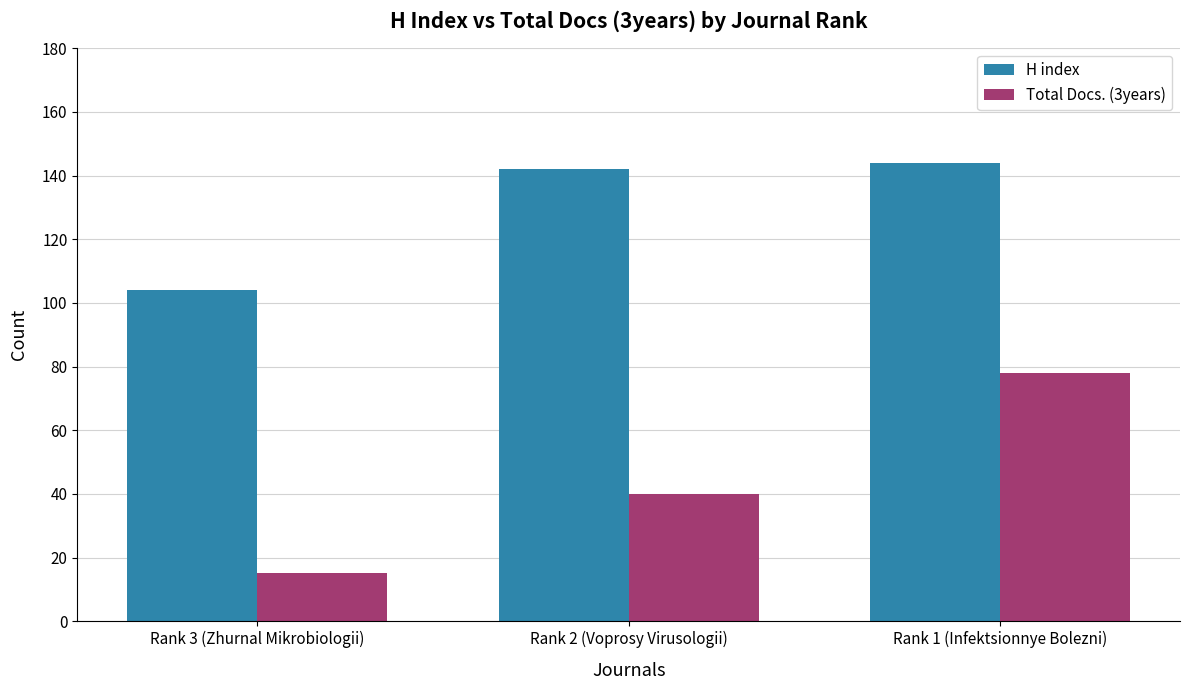

What is the average value of the H index series?

130